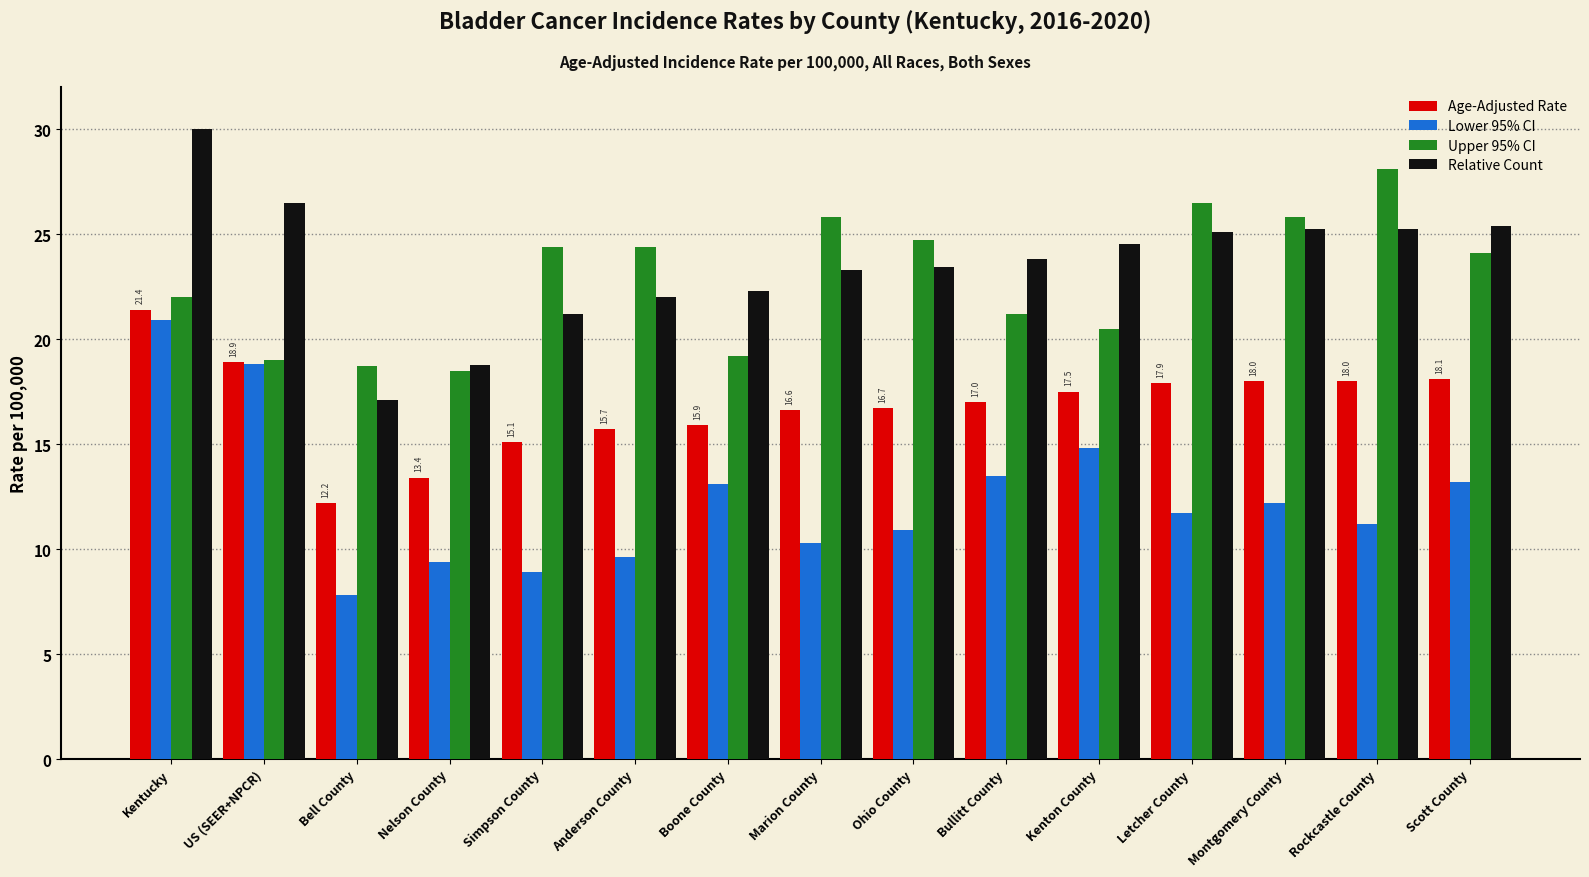

How many categories are shown in the chart?

15